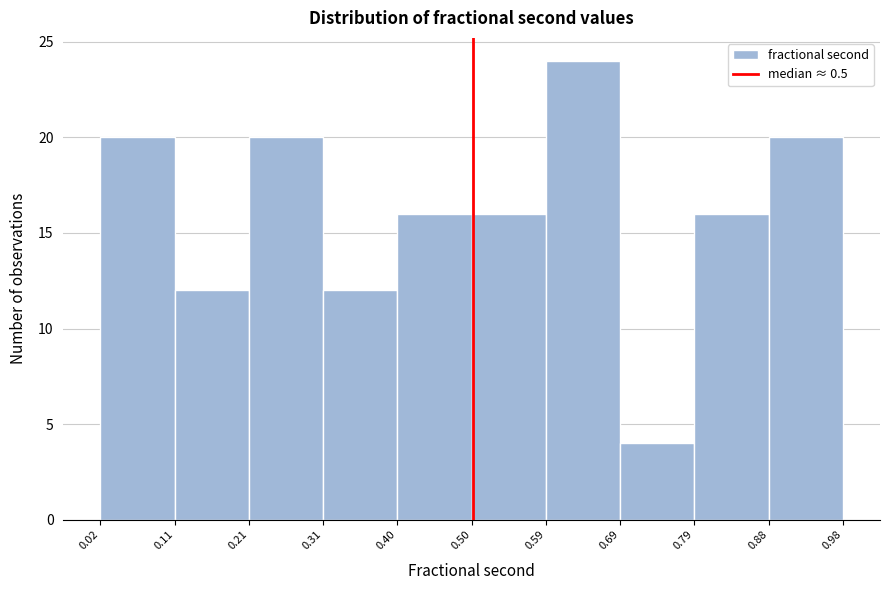

Which range on the x-axis has the tallest bar?

0.59 to 0.69